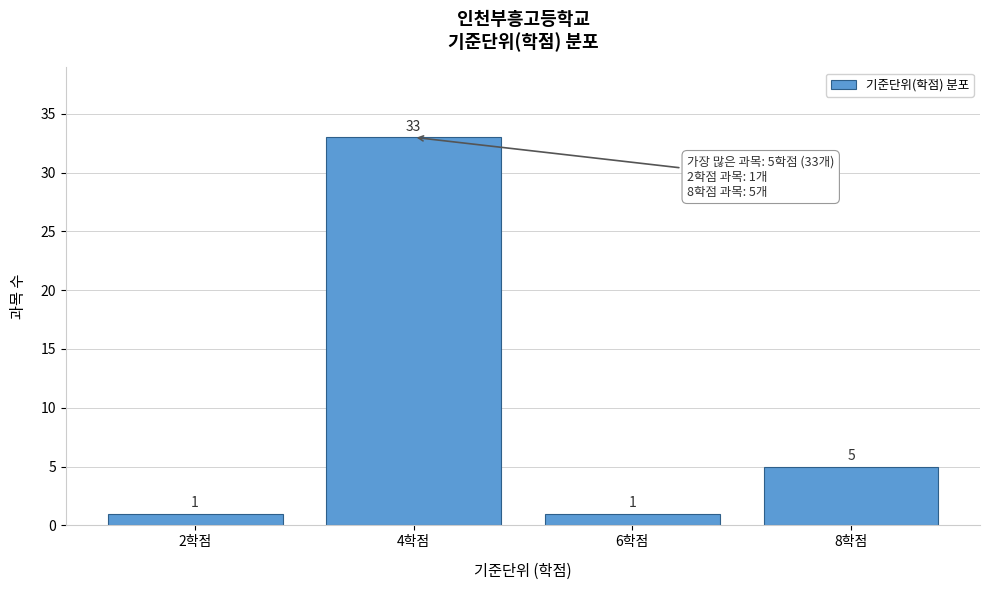

Reading right to left, what are all the values shown in this chart?

5	1	33	1